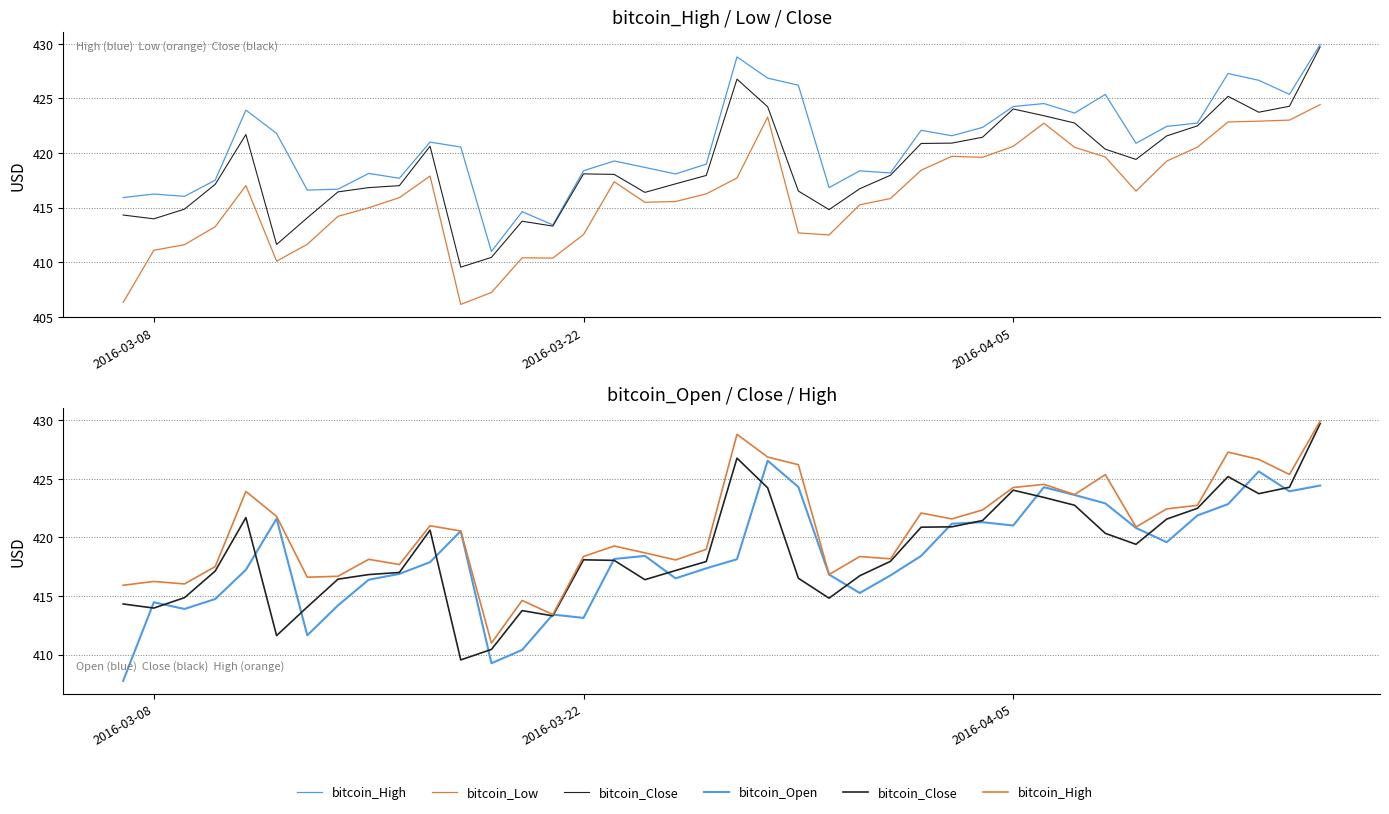

What is the minimum value for bitcoin_Close?

409.5